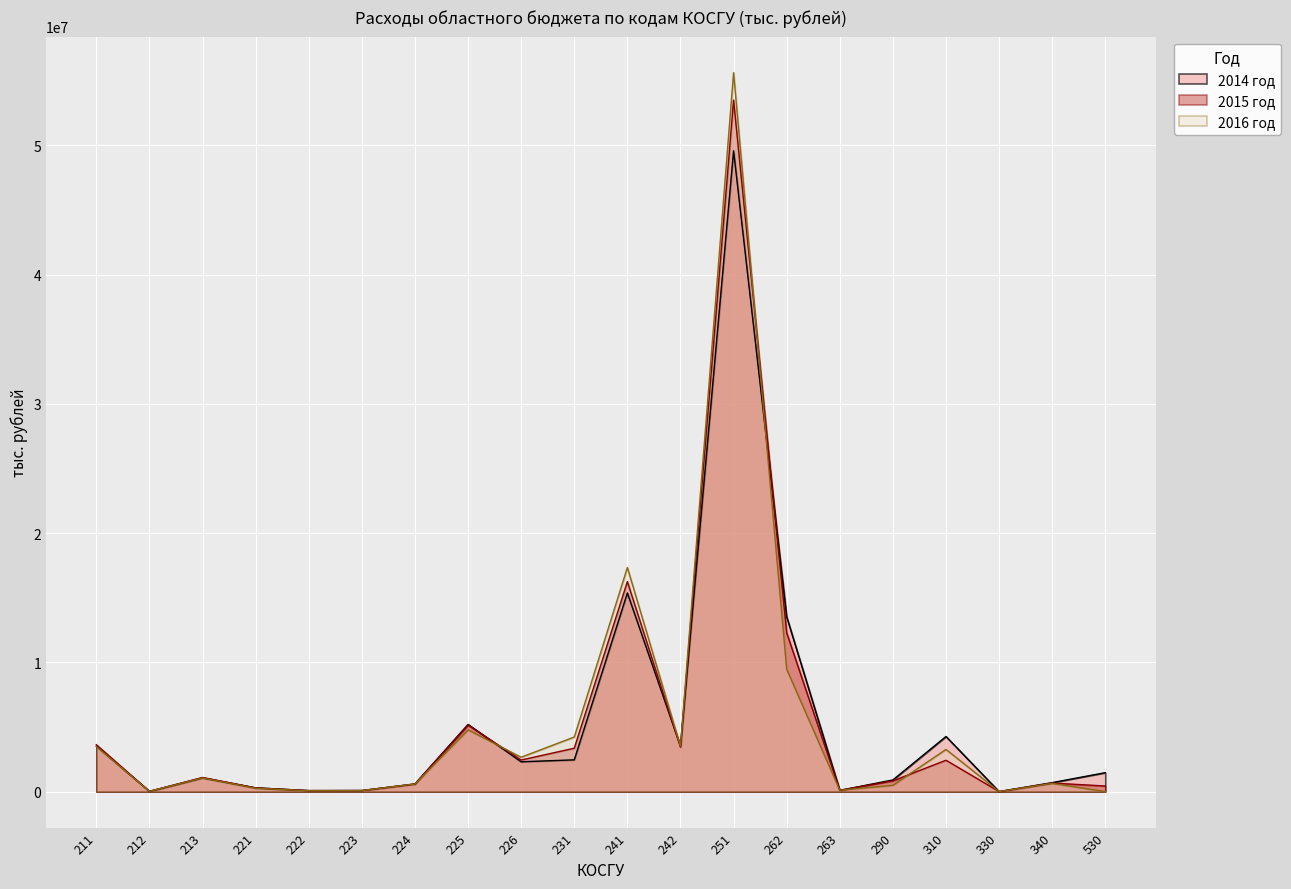

List the series in order of their peak value, lowest first.

2014 год, 2015 год, 2016 год